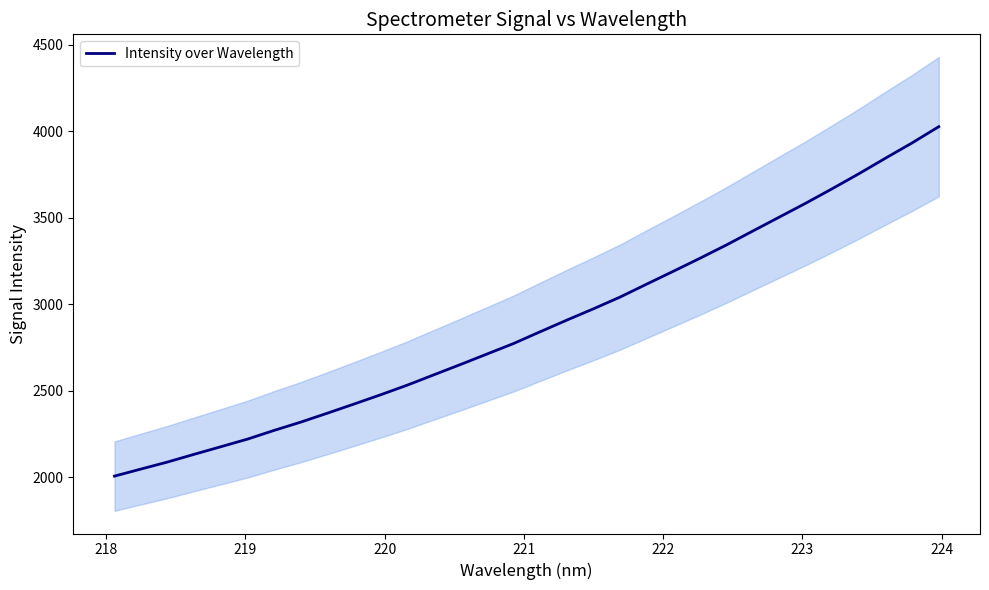

What is the highest value of the Intensity over Wavelength series?

4027.4